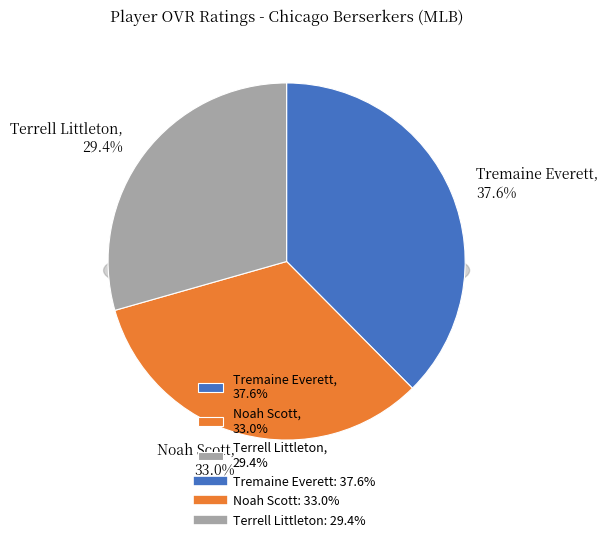

To the nearest percent, what is the difference between the largest and smallest slice percentages?

8%